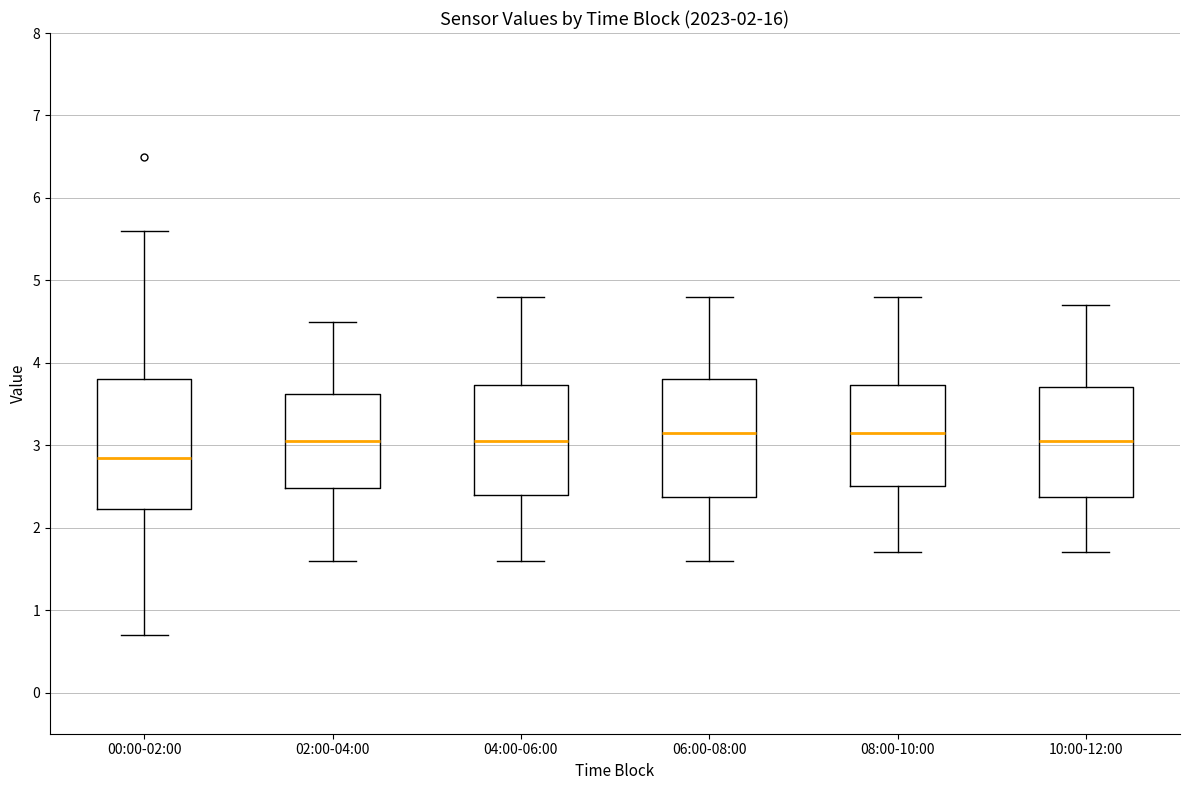

Which box's median line is the lowest?

00:00-02:00